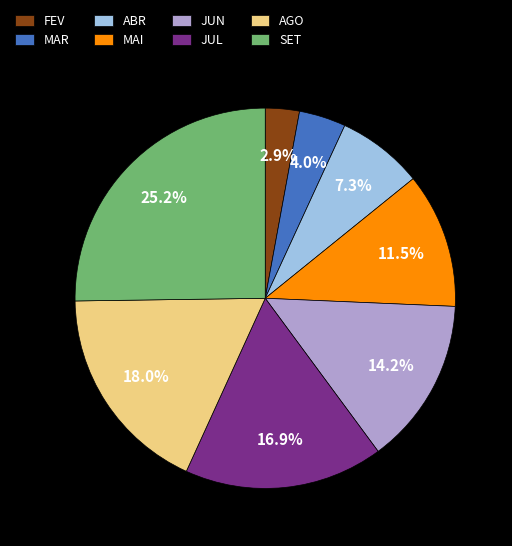

To the nearest percent, what is the average slice percentage?

12%